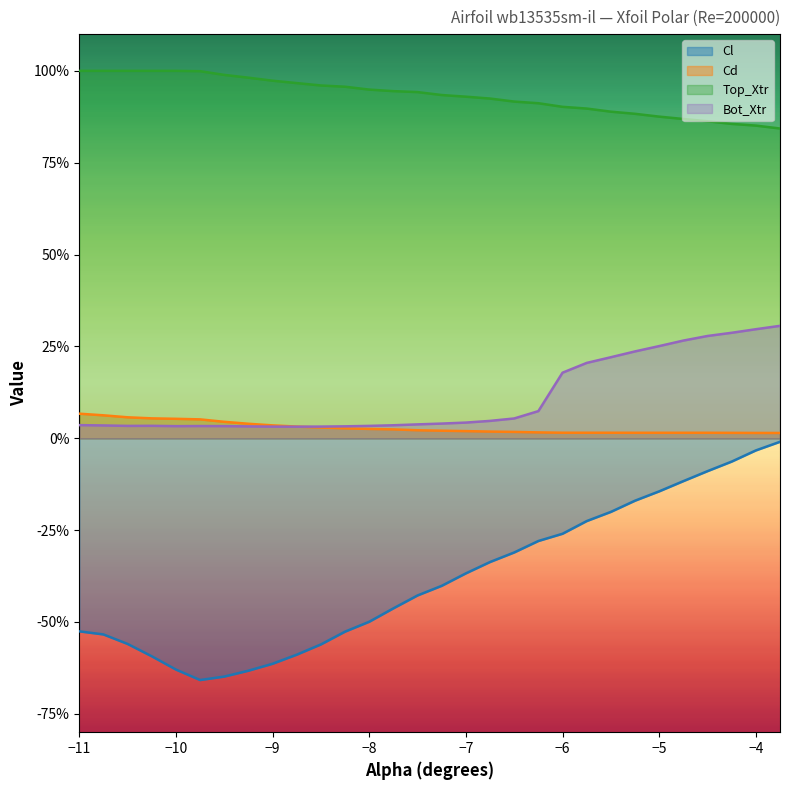

Reading left to right, transcribe all the data shown in this chart.

Cl: -0.5	-0.5	-0.6	-0.6	-0.6	-0.7	-0.6	-0.6	-0.6	-0.6	-0.6	-0.5	-0.5	-0.5	-0.4	-0.4	-0.4	-0.3	-0.3	-0.3	-0.3	-0.2	-0.2	-0.2	-0.1	-0.1	-0.1	-0.1	-0.0	-0.0
Cd: 0.1	0.1	0.1	0.1	0.1	0.1	0.0	0.0	0.0	0.0	0.0	0.0	0.0	0.0	0.0	0.0	0.0	0.0	0.0	0.0	0.0	0.0	0.0	0.0	0.0	0.0	0.0	0.0	0.0	0.0
Top_Xtr: 1.0	1.0	1.0	1.0	1.0	1.0	1.0	1.0	1.0	1.0	1.0	1.0	0.9	0.9	0.9	0.9	0.9	0.9	0.9	0.9	0.9	0.9	0.9	0.9	0.9	0.9	0.9	0.9	0.9	0.8
Bot_Xtr: 0.0	0.0	0.0	0.0	0.0	0.0	0.0	0.0	0.0	0.0	0.0	0.0	0.0	0.0	0.0	0.0	0.0	0.0	0.1	0.1	0.2	0.2	0.2	0.2	0.3	0.3	0.3	0.3	0.3	0.3